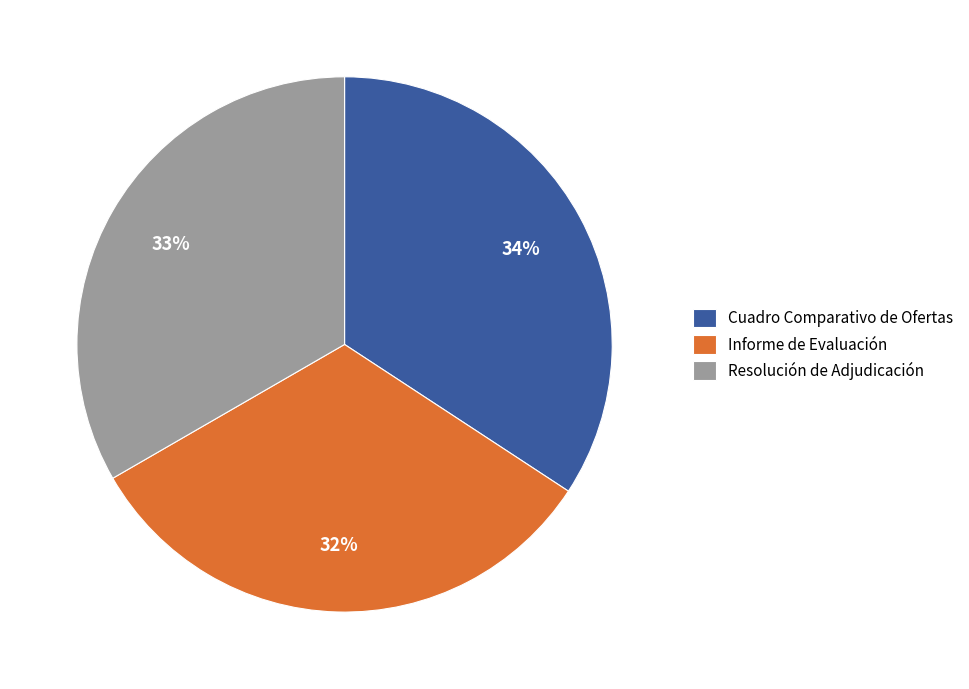

How many slices are in this pie chart?

3